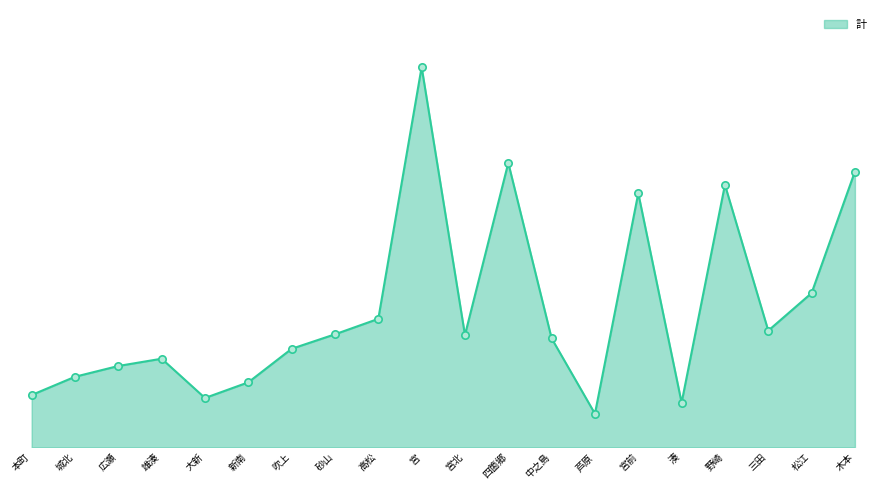

Does the chart have visible grid lines?

No